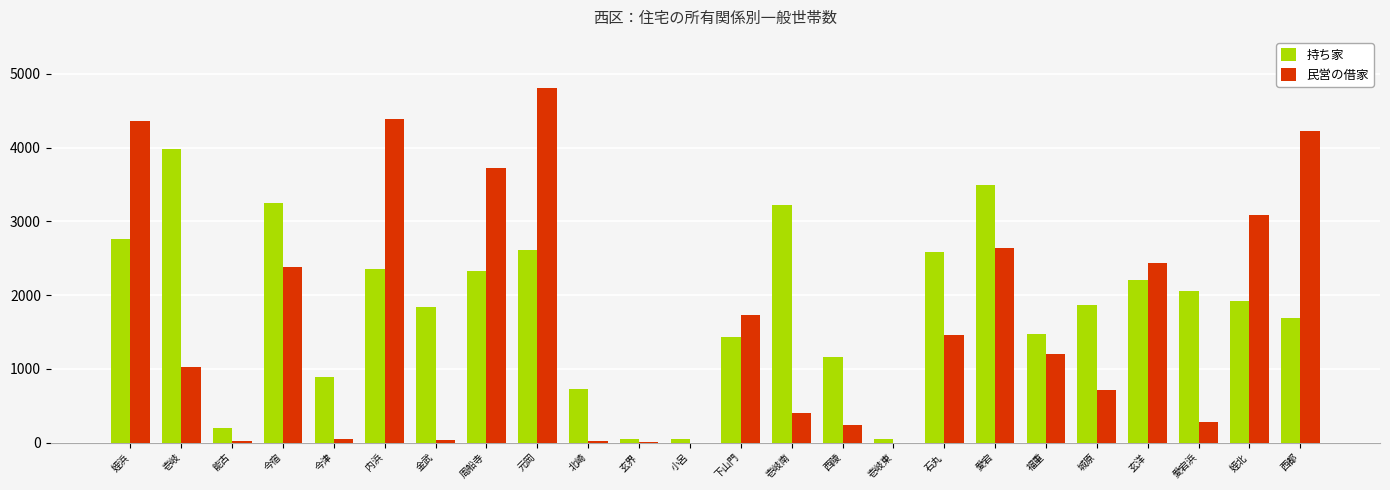

Count the number of categories in the chart.

24